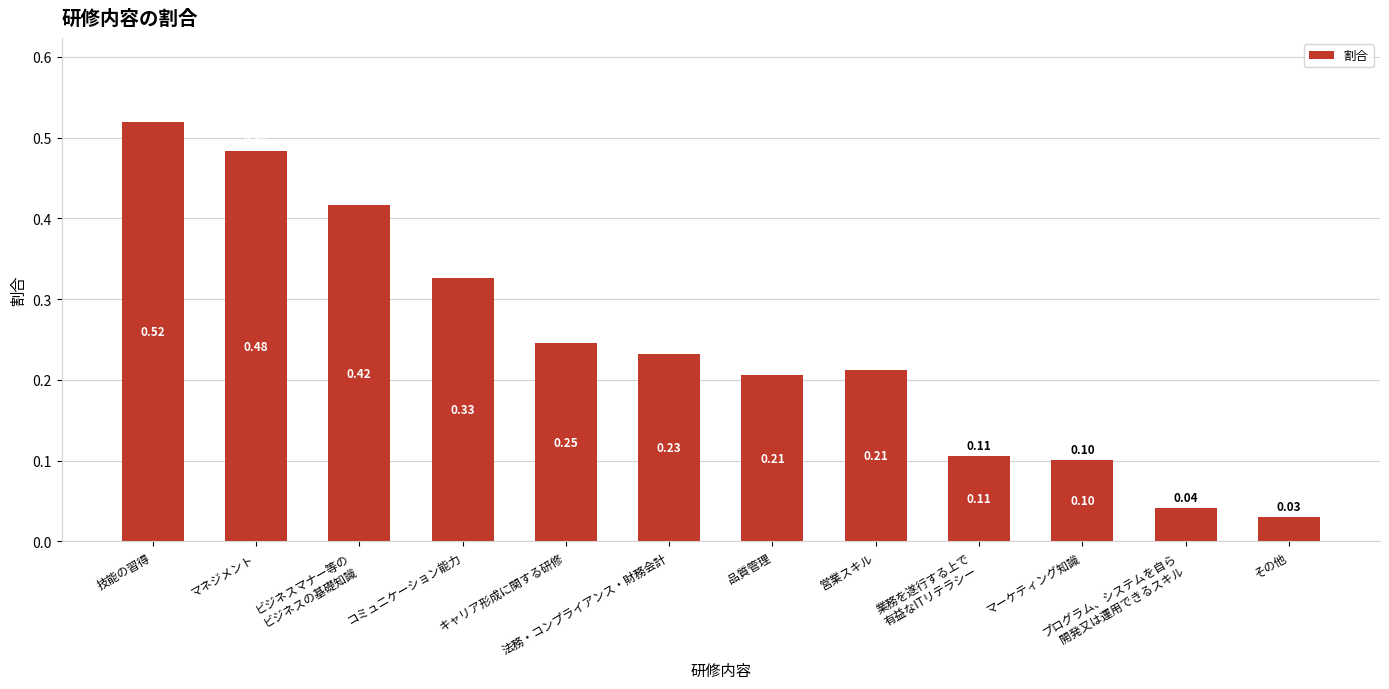

Are the bars horizontal?

No